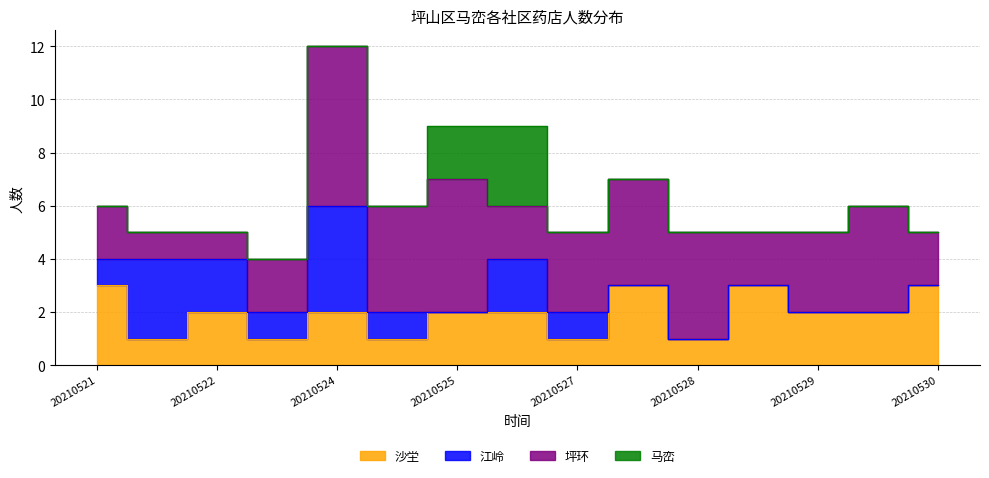

True or false: 江岭 has a value of 2 at 20210529.

False